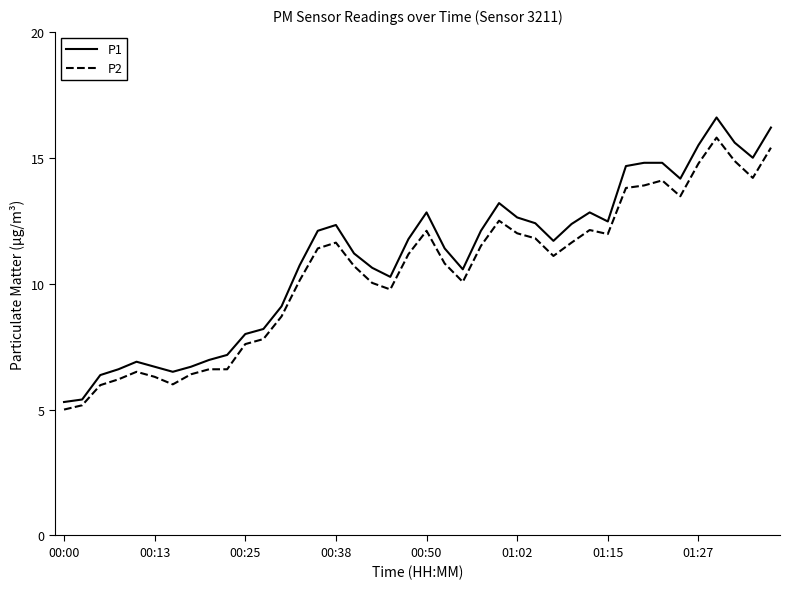

Which series has the largest range (max minus min)?

P1